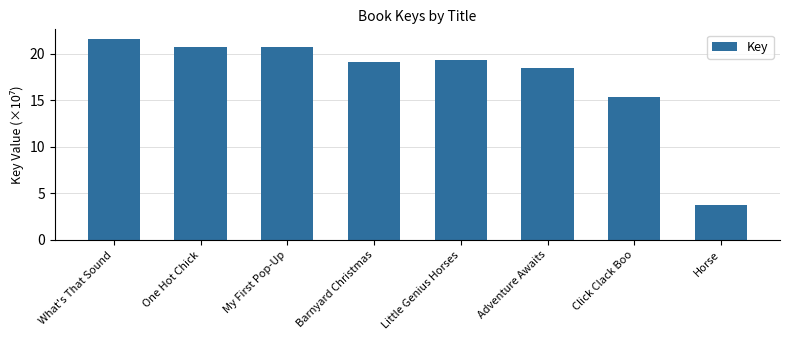

What is the label of the 6th bar from the right?

My First Pop-Up